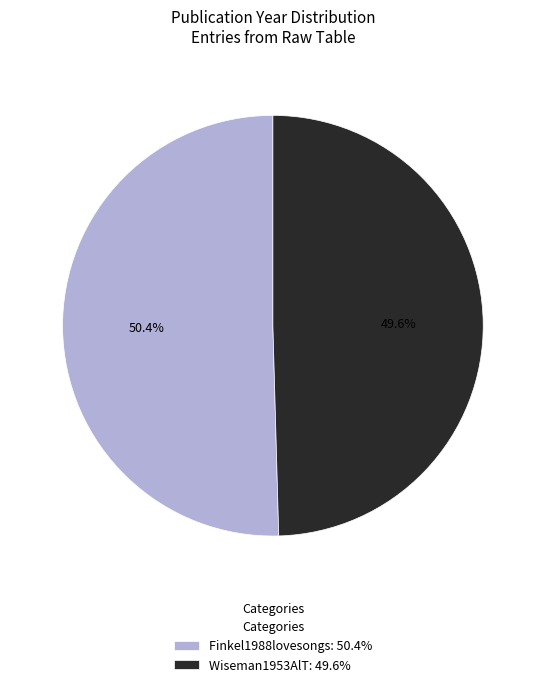

Is it true that Wiseman1953AlT is 50% of the pie?

True